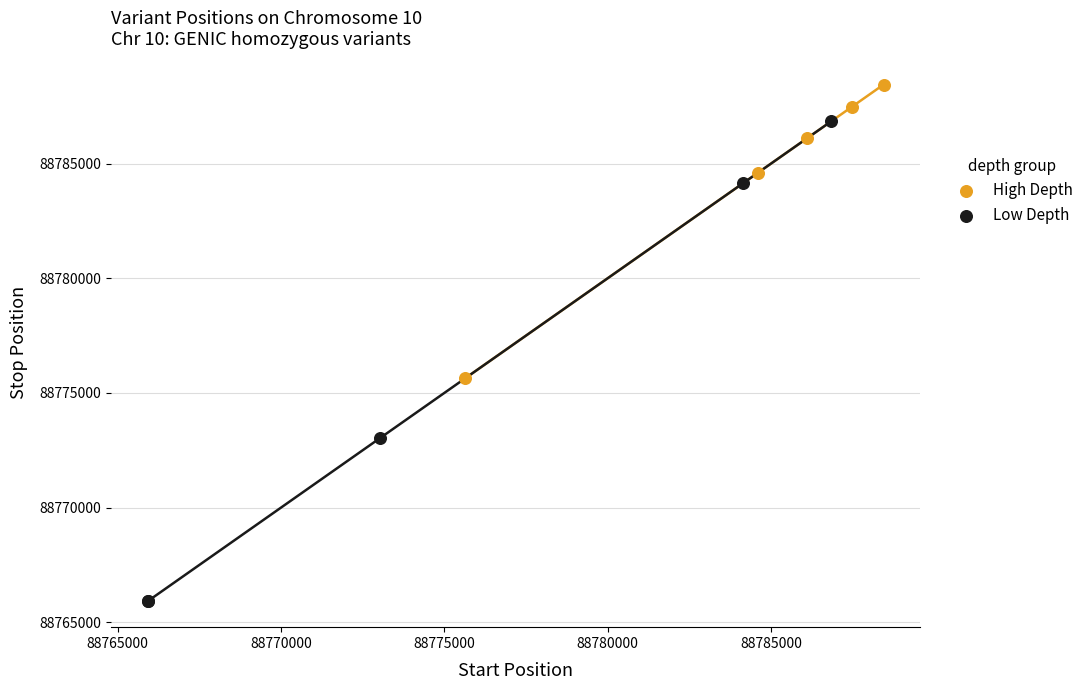

Which series reaches the minimum Y coordinate?

Low Depth